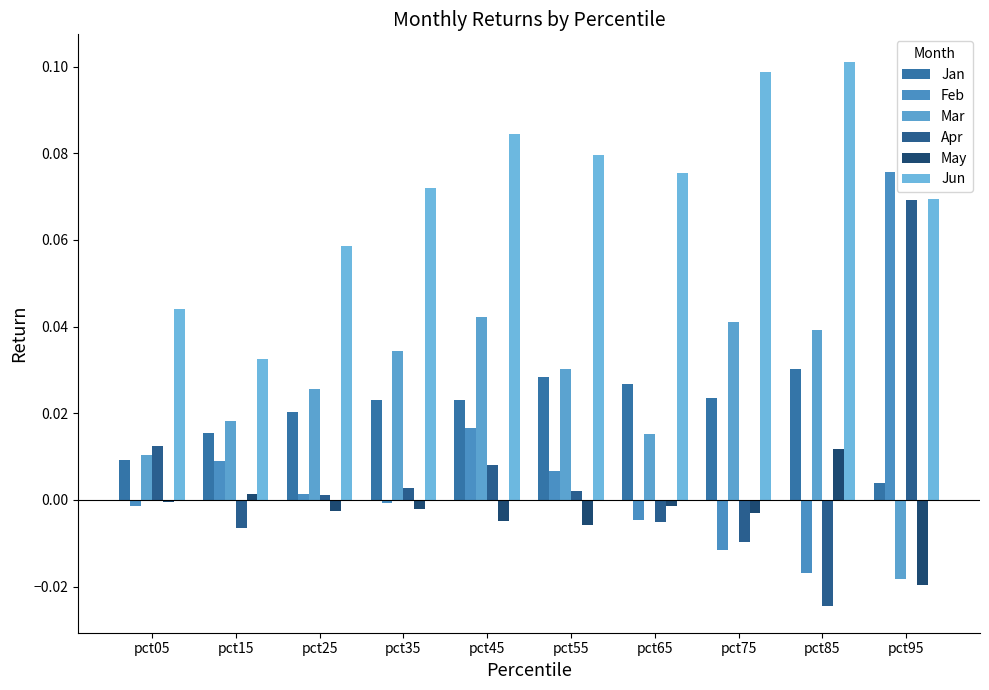

Are the bars horizontal?

No